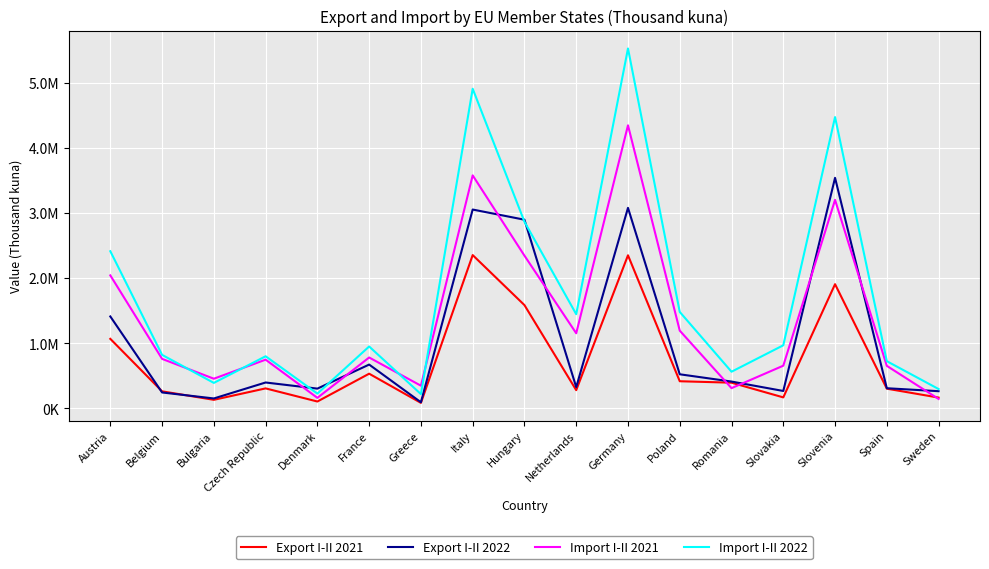

Reading left to right, transcribe all the data shown in this chart.

Export I-II 2021: Austria=1067853	Belgium=262757	Bulgaria=132453	Czech Republic=307900	Denmark=106487	France=533321	Greece=85596	Italy=2353334	Hungary=1585756	Netherlands=280727	Germany=2350074	Poland=417495	Romania=395337	Slovakia=169776	Slovenia=1906738	Spain=303533	Sweden=166639
Export I-II 2022: Austria=1411571	Belgium=245289	Bulgaria=153318	Czech Republic=398352	Denmark=304305	France=673322	Greece=95149	Italy=3052090	Hungary=2896021	Netherlands=327112	Germany=3077684	Poland=524302	Romania=412700	Slovakia=268256	Slovenia=3538571	Spain=310246	Sweden=264882
Import I-II 2021: Austria=2041793	Belgium=760706	Bulgaria=456297	Czech Republic=748548	Denmark=162610	France=781819	Greece=349096	Italy=3576190	Hungary=2344596	Netherlands=1153677	Germany=4344225	Poland=1193952	Romania=311701	Slovakia=656086	Slovenia=3200522	Spain=653559	Sweden=145867
Import I-II 2022: Austria=2412537	Belgium=822281	Bulgaria=392177	Czech Republic=800733	Denmark=227740	France=950826	Greece=220036	Italy=4905489	Hungary=2864843	Netherlands=1446445	Germany=5523446	Poland=1480994	Romania=563621	Slovakia=969014	Slovenia=4470798	Spain=725415	Sweden=297904